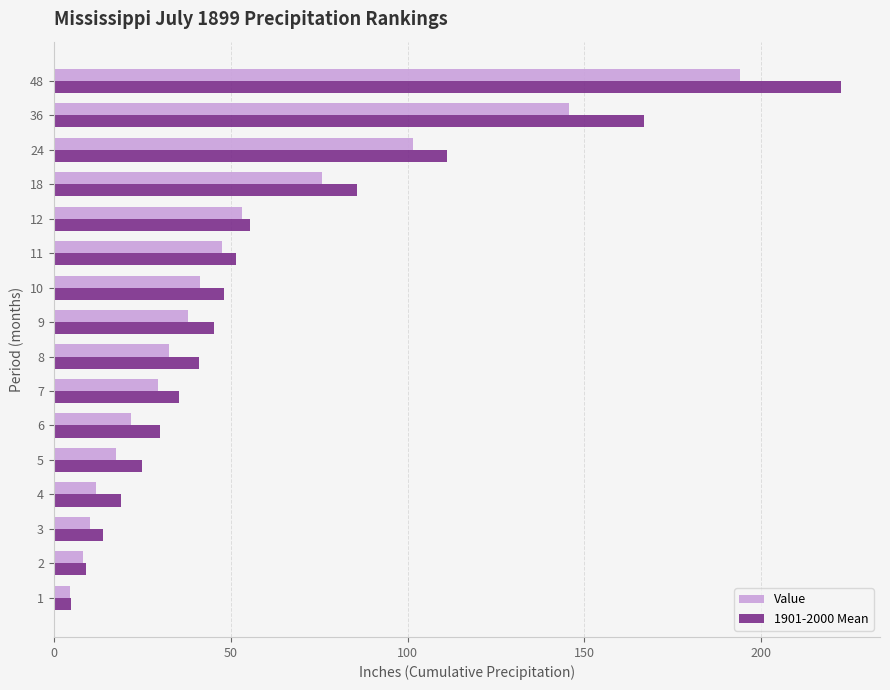

What is the difference between the highest and lowest values at 36?

21.2